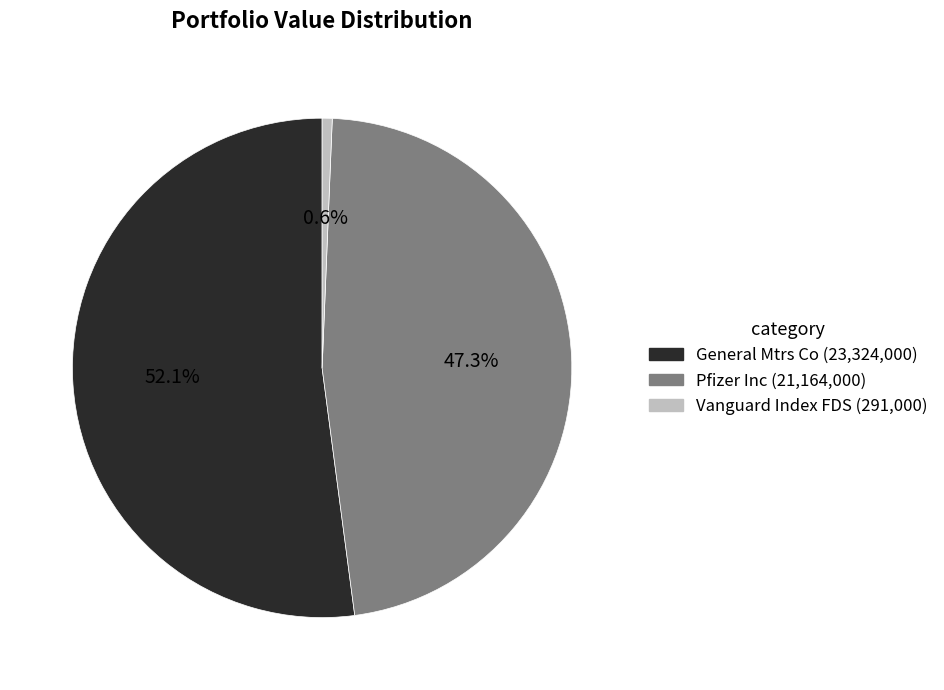

How many segments does this pie chart have?

3